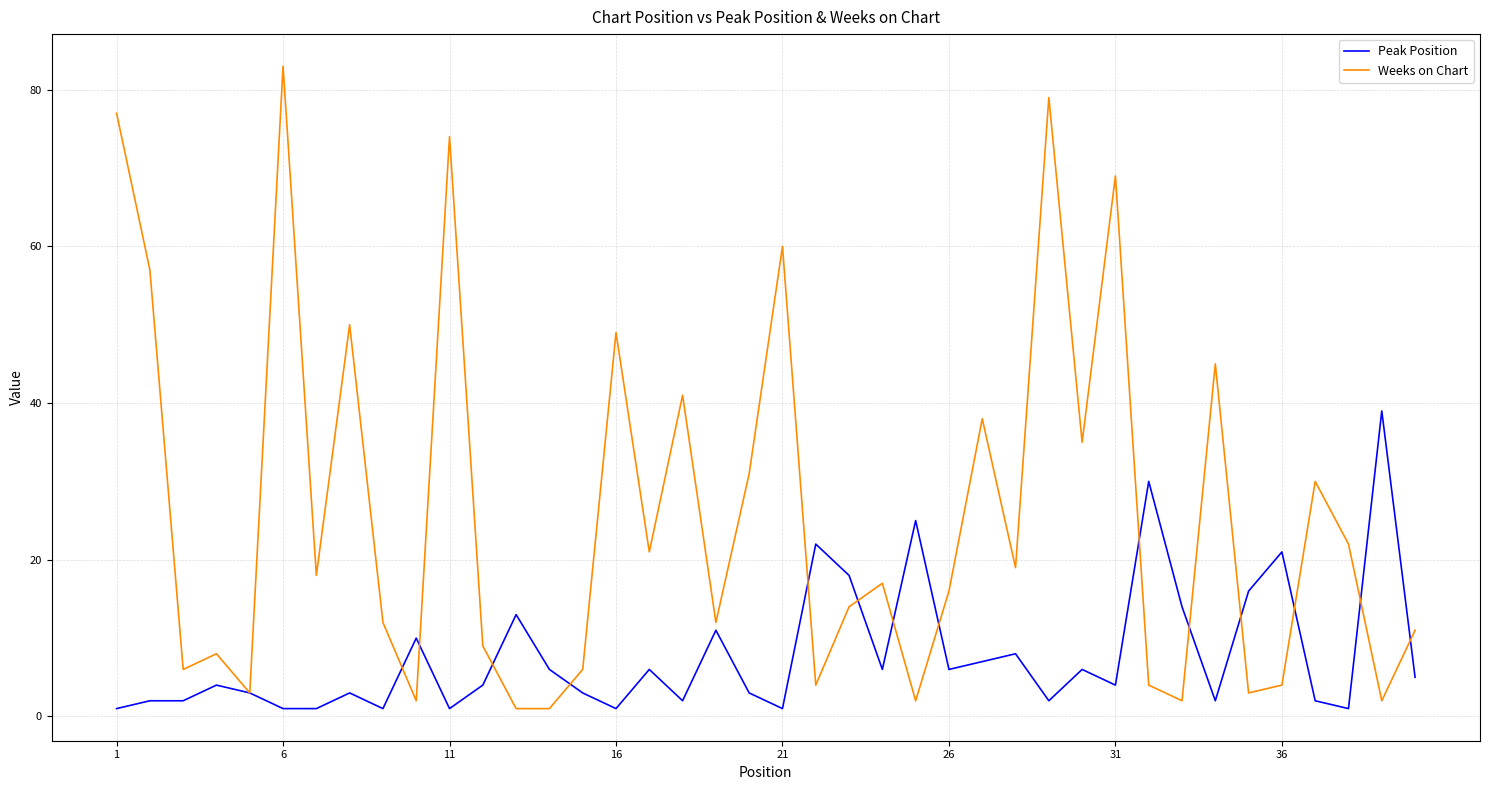

Which series has the largest total across all categories?

Weeks on Chart